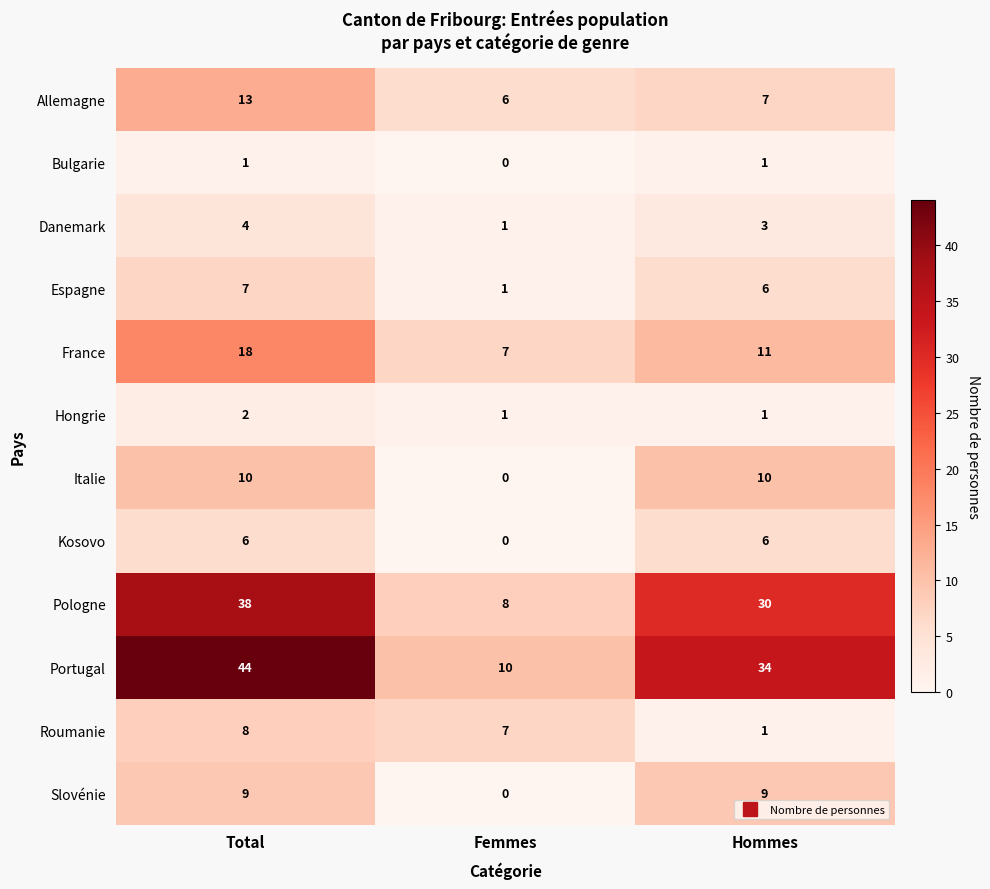

What is the greatest value displayed?

44